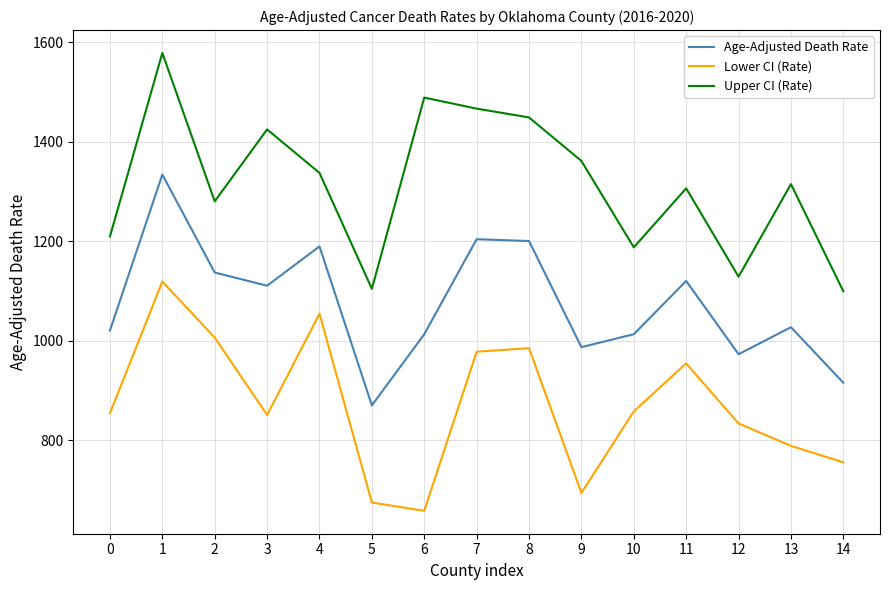

True or false: Age-Adjusted Death Rate and Upper CI (Rate) intersect in this chart.

False